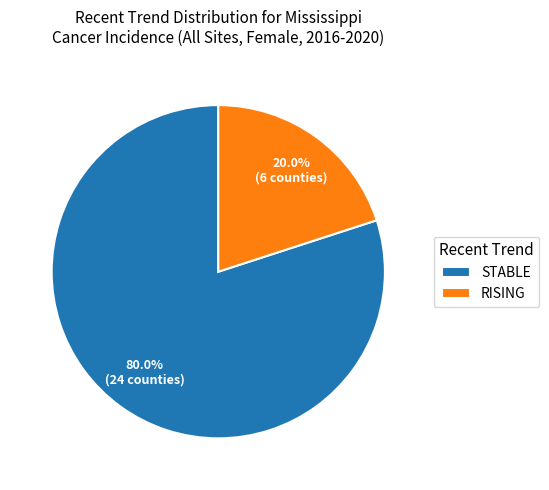

Which category has the biggest portion of the pie?

STABLE